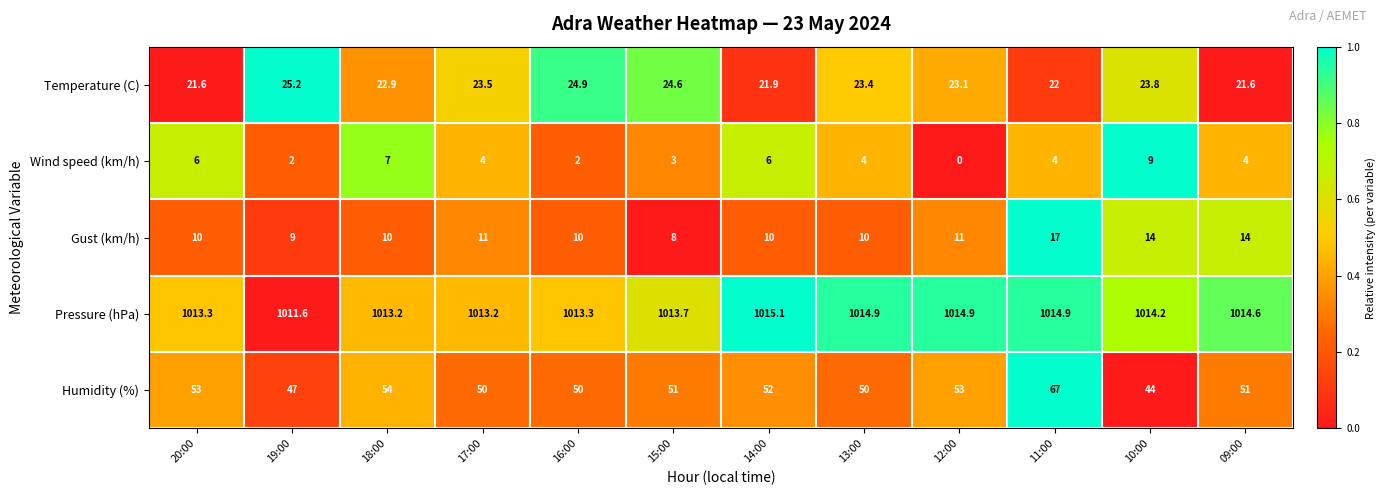

True or false: Wind speed (km/h) has a value of 10.0 at 18:00.

False